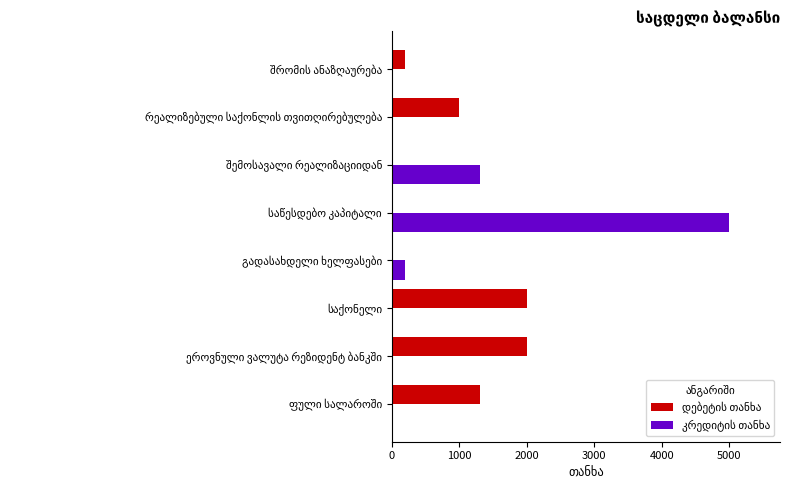

What is the greatest value displayed?

5000